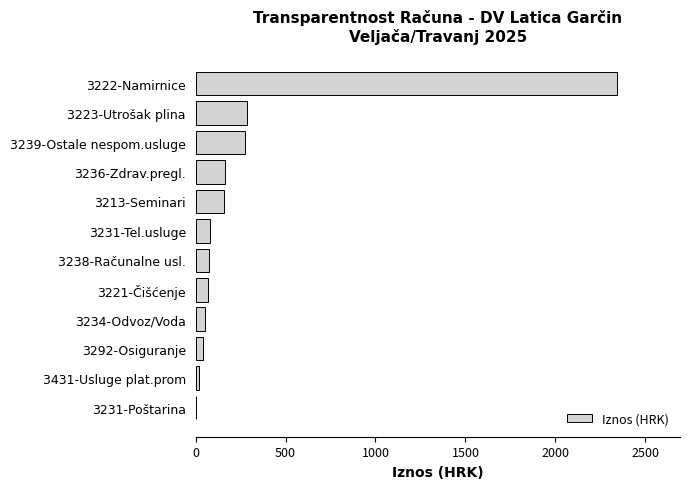

The chart shows a value of 1381.1 at 3222-Namirnice. True or false?

False